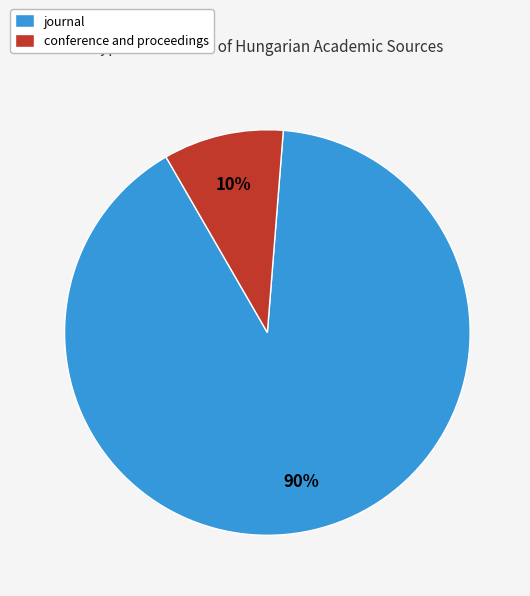

To the nearest percent, what percentage of the pie is journal?

90%